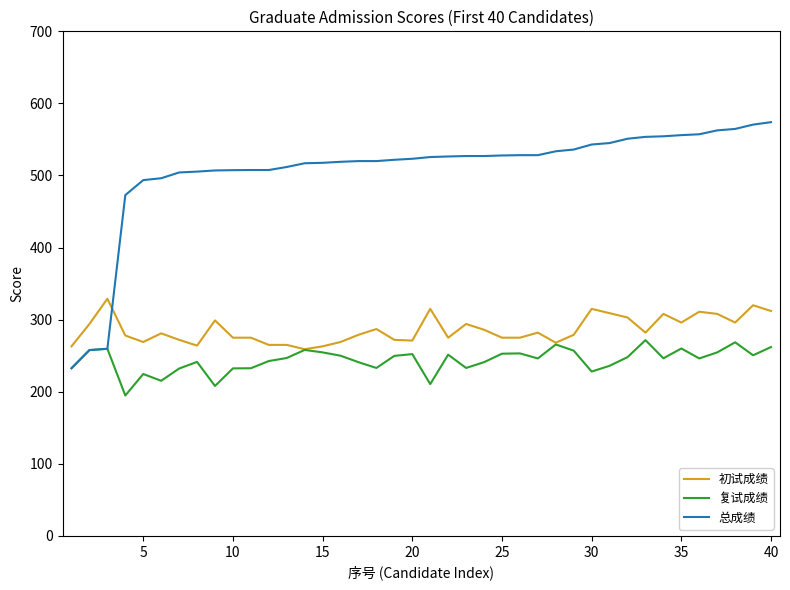

What is the lowest value of the 初试成绩 series?

259.0